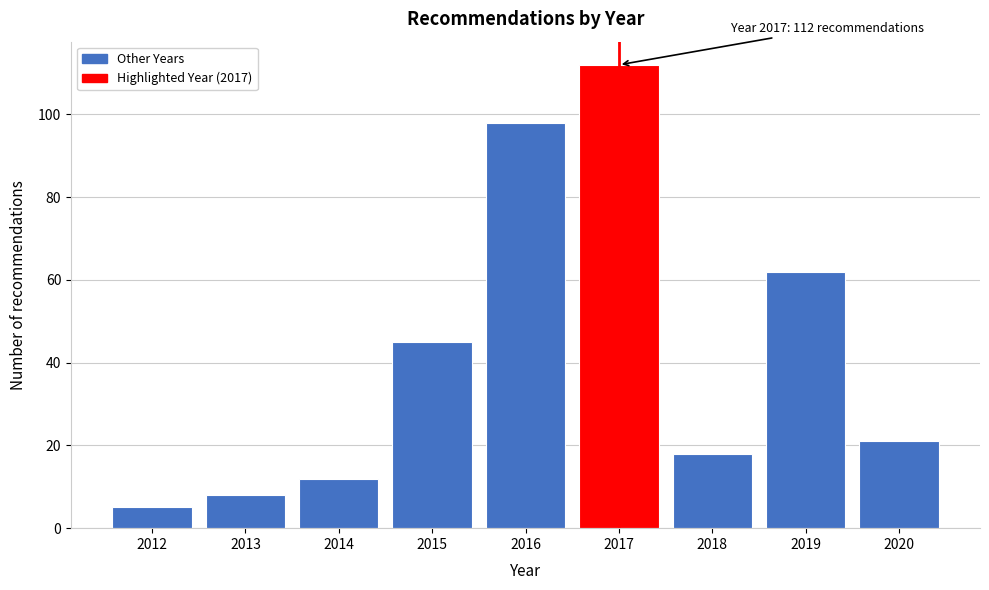

Reading left to right, extract all data points from this chart.

2012=5	2013=8	2014=12	2015=45	2016=98	2017=112	2018=18	2019=62	2020=21